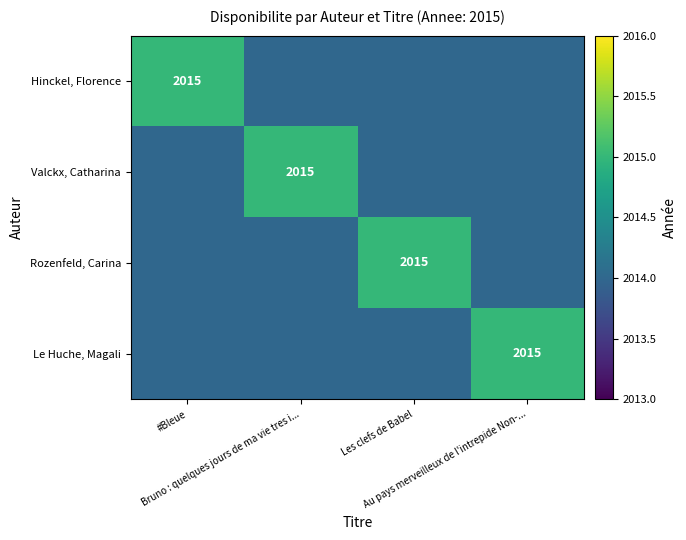

At #Bleue, list the series in order from largest to smallest.

Hinckel, Florence, Valckx, Catharina, Rozenfeld, Carina, Le Huche, Magali